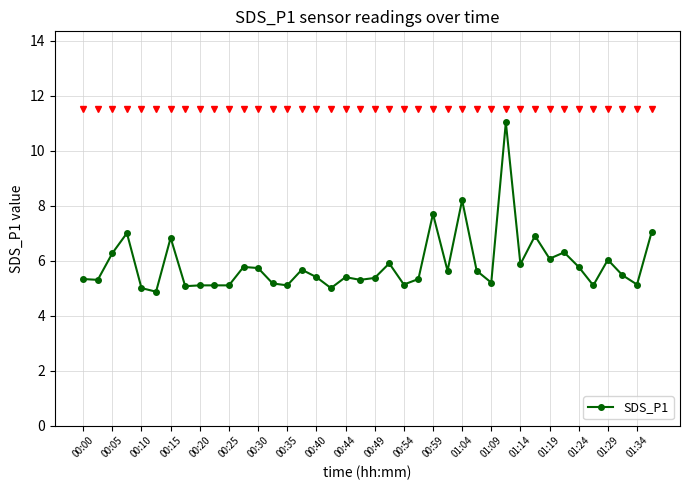

Does the chart have visible grid lines?

Yes